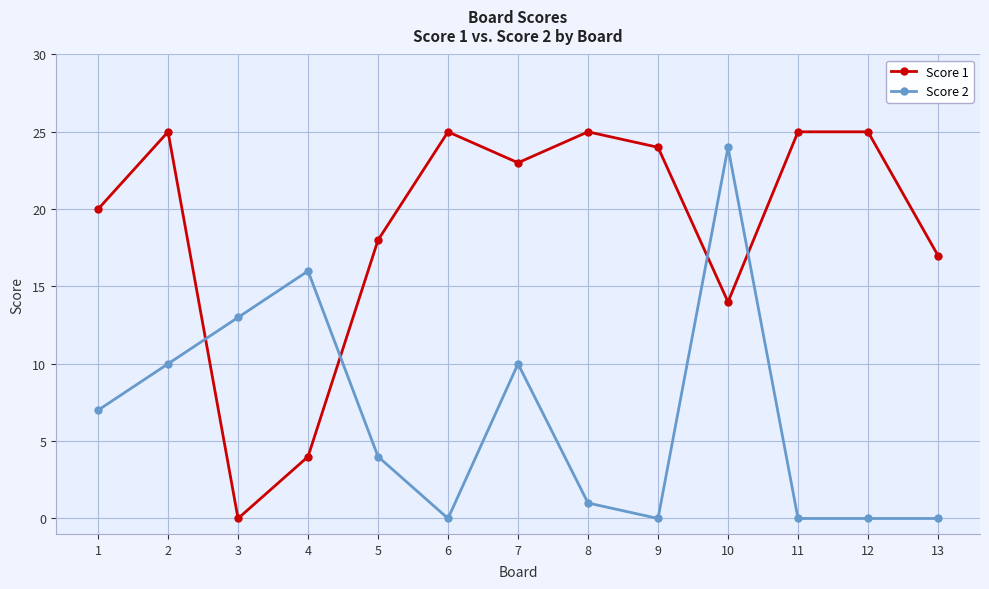

What is the highest value of the Score 1 series?

25